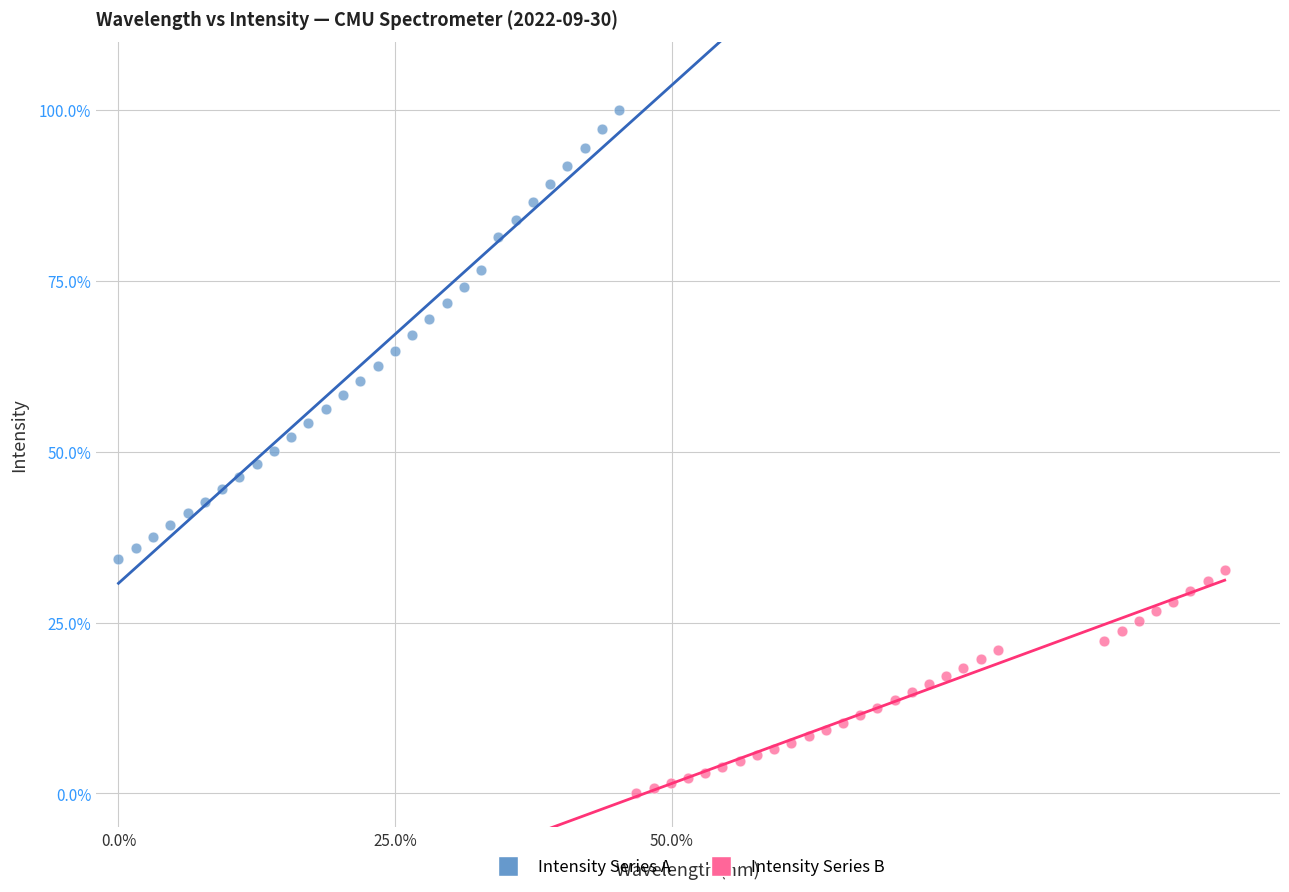

Which series has the largest Y range (max minus min)?

Intensity Series A